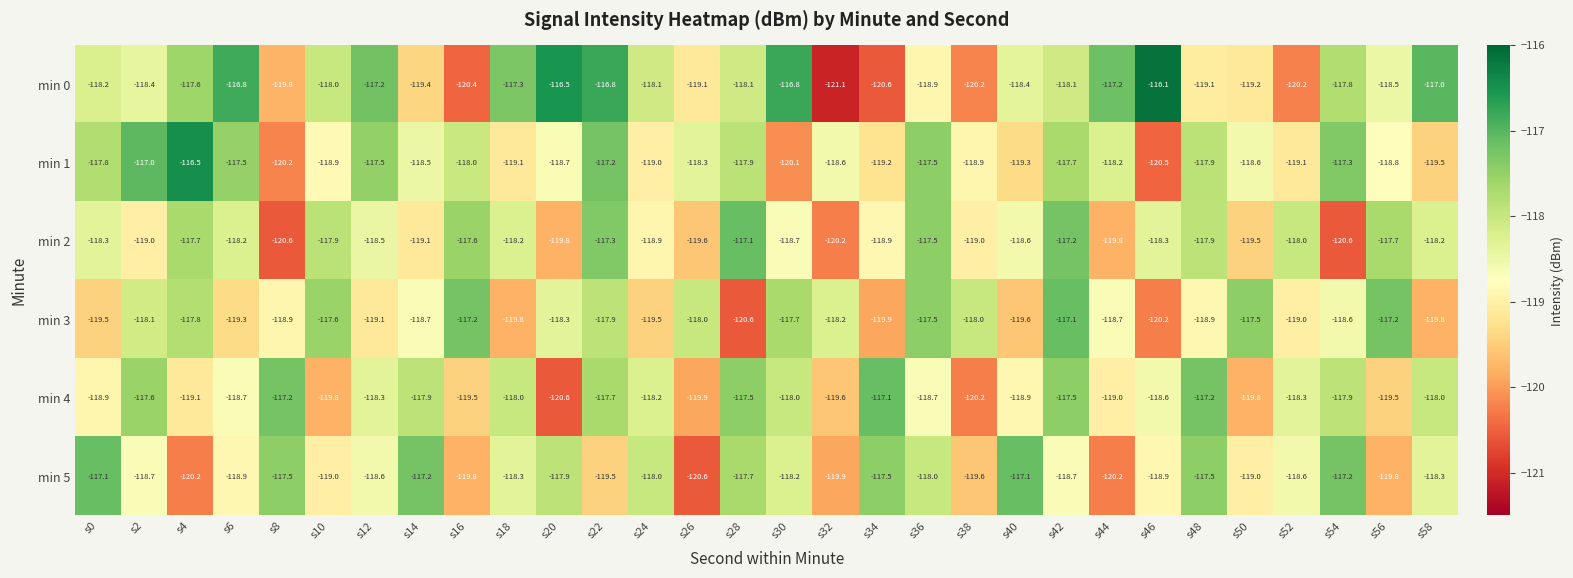

What is the spread (max minus min) of values at s24?

1.5